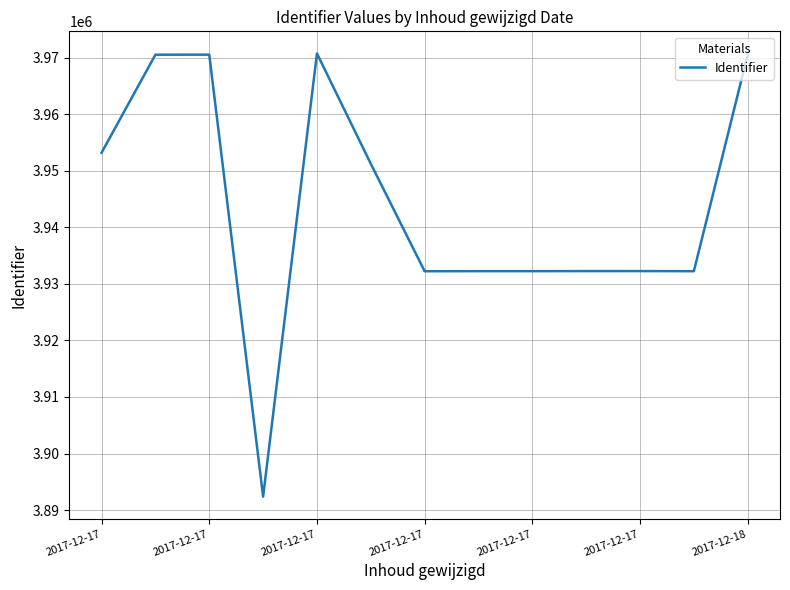

What is the greatest value displayed?

3970741